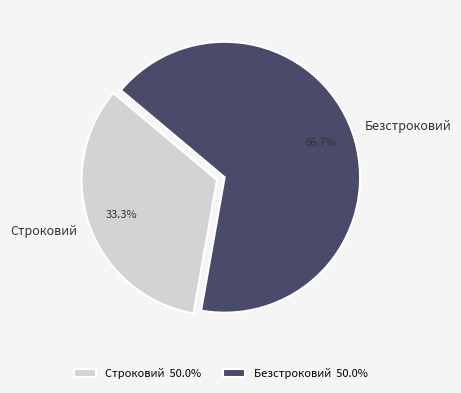

To the nearest percent, what is the difference between the Безстроковий and Строковий slice percentages?

33%